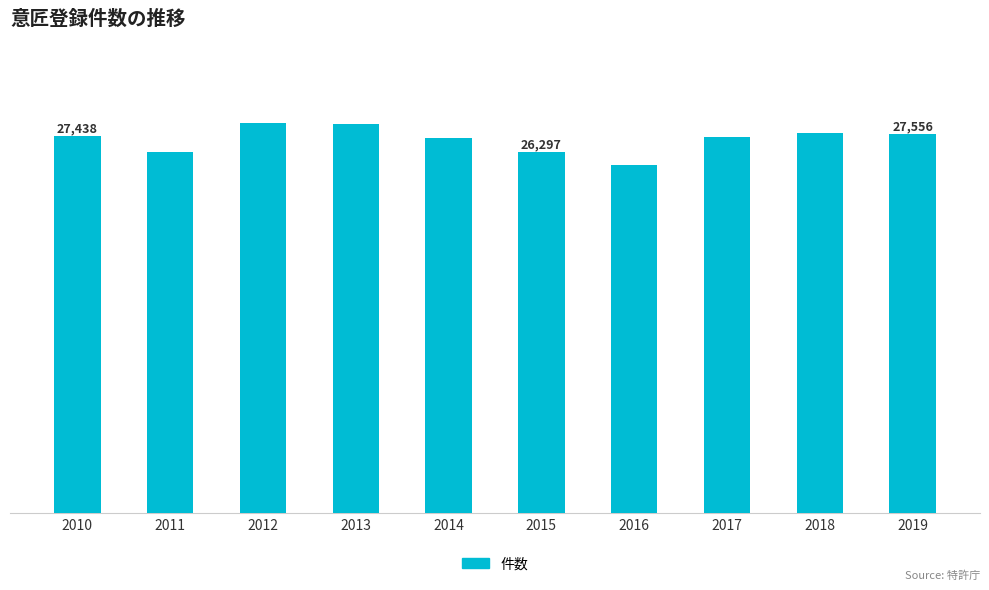

What is the change in value from 2016 to 2017?

+1991